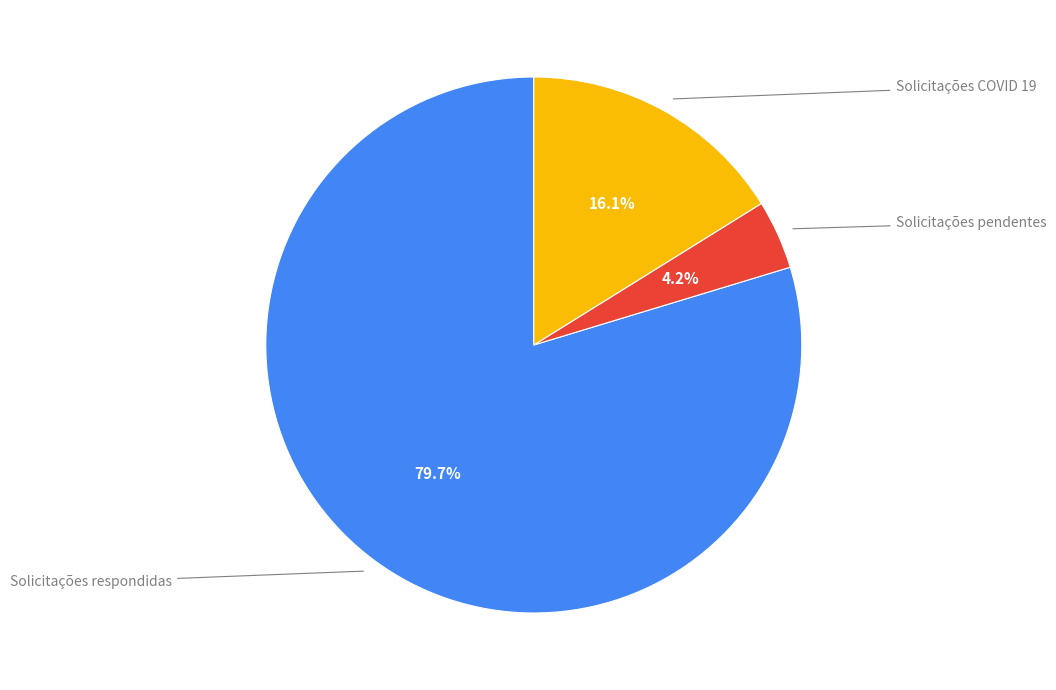

Is there any slice that represents more than half of the pie?

Yes